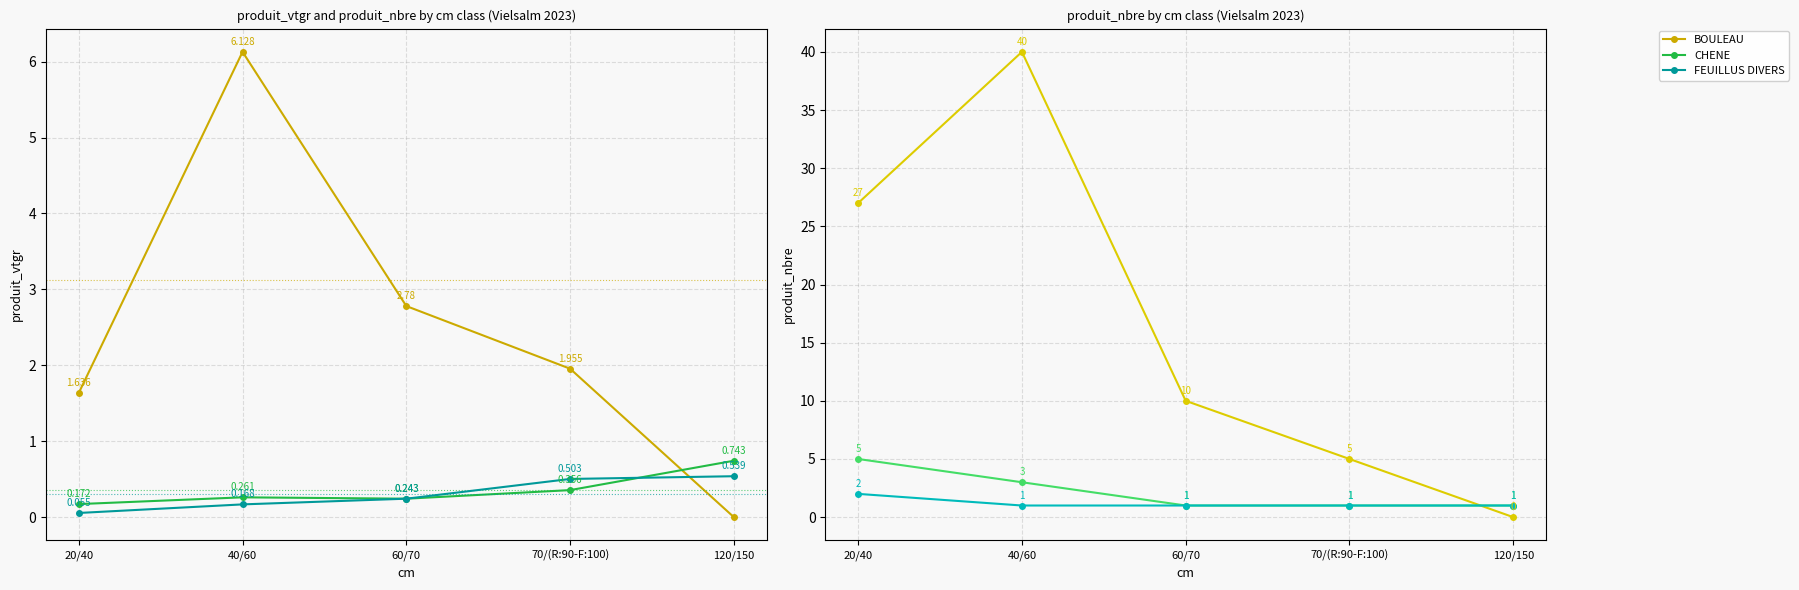

True or false: CHENE has more than 2 interior local peaks.

False